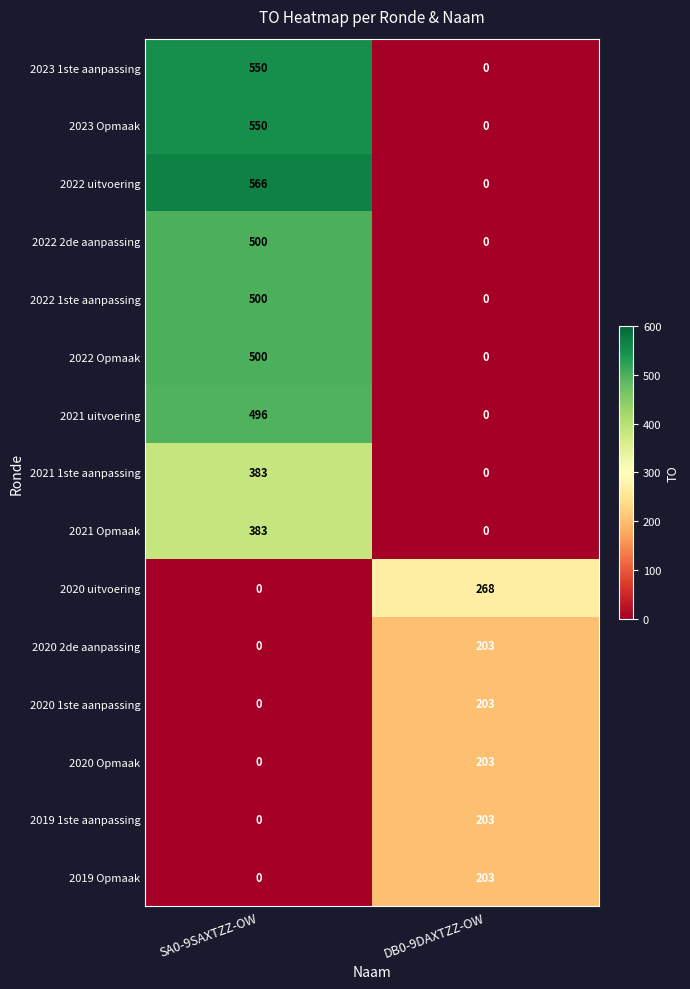

How many data points does each series have?

2